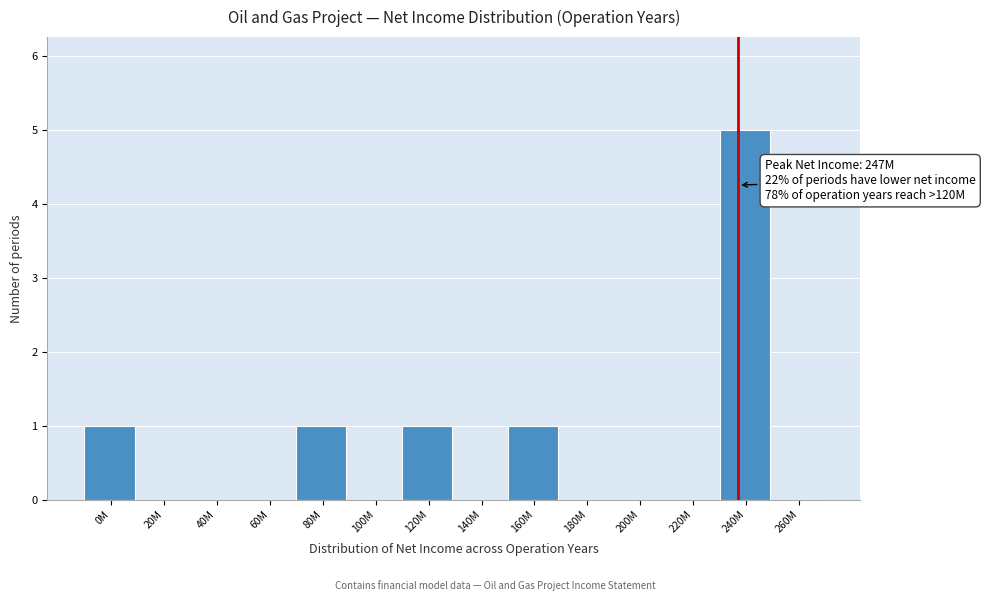

Reading right to left, transcribe all the data shown in this chart.

260M=0	240M=5	220M=0	200M=0	180M=0	160M=1	140M=0	120M=1	100M=0	80M=1	60M=0	40M=0	20M=0	0M=1